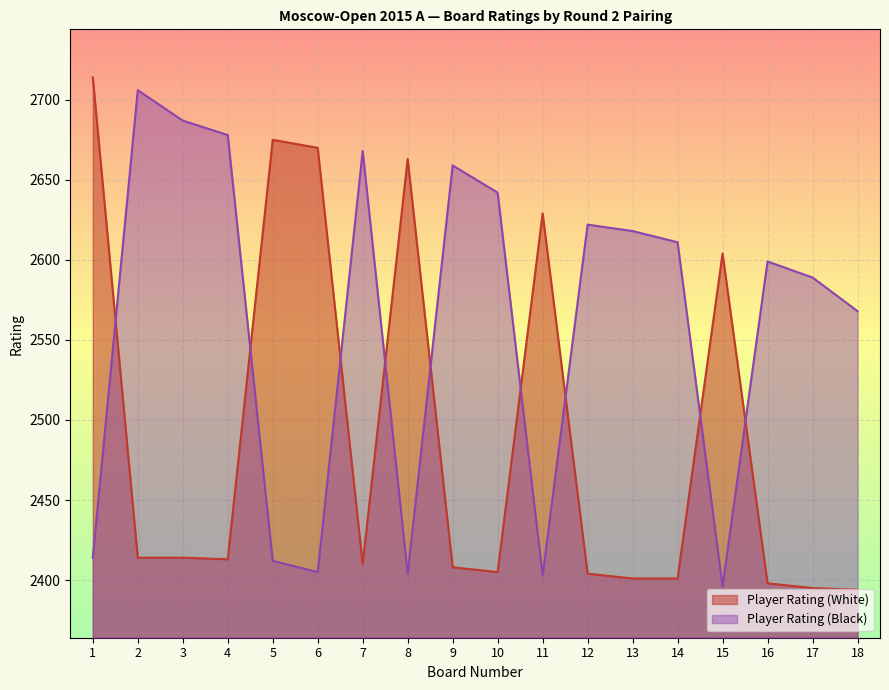

What is the sum of all Player Rating (Black) values?

46081